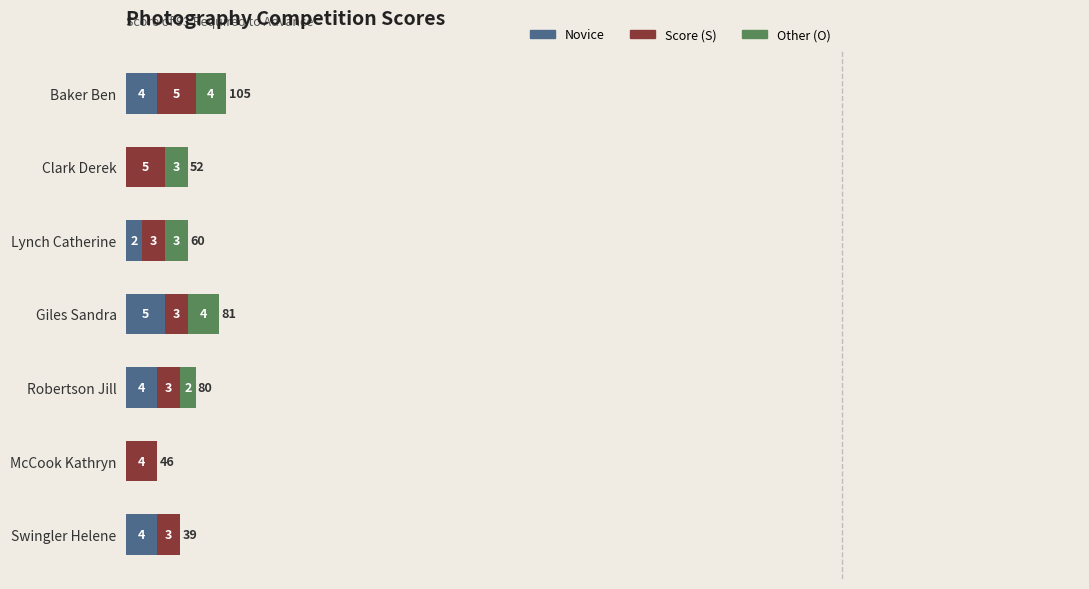

How many values in Novice are above zero?

5